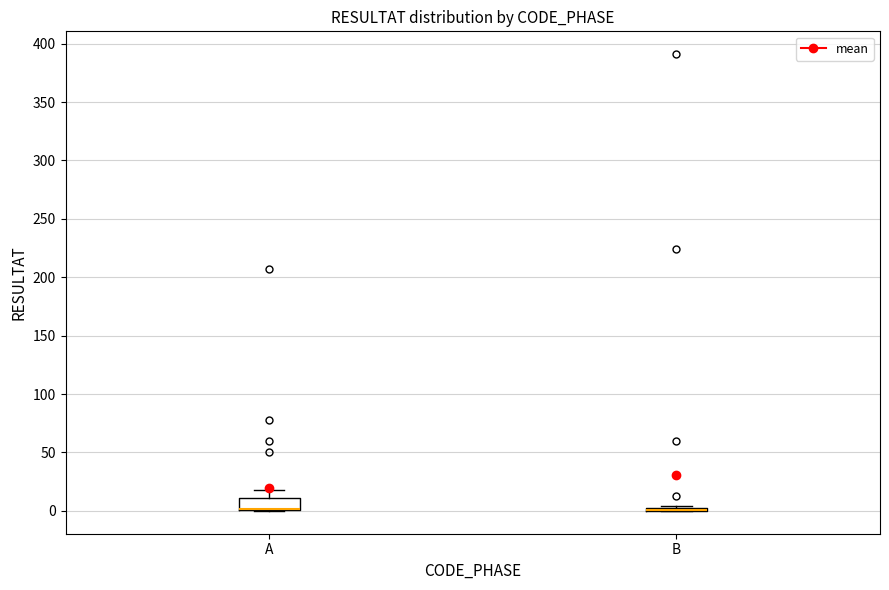

Reading left to right, read every box against the y-axis: the position of its median line, the range the box covers, and the ends of its whiskers. The values are not printed on the chart, so give them approximately, as read against the axis.

A: median 0 (drawn on the box's lower edge), box 0 to 10, whiskers 0 to 20
B: box collapsed to a line at 0, whiskers 0 to 5